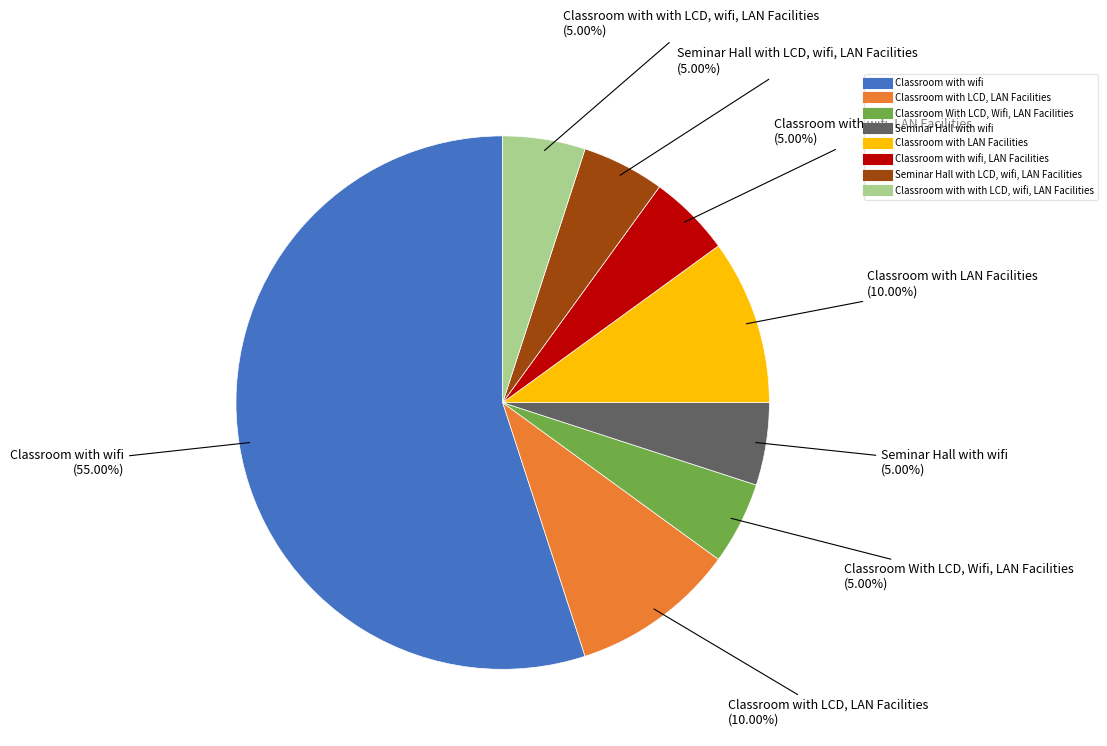

Is there any slice that represents more than half of the pie?

Yes